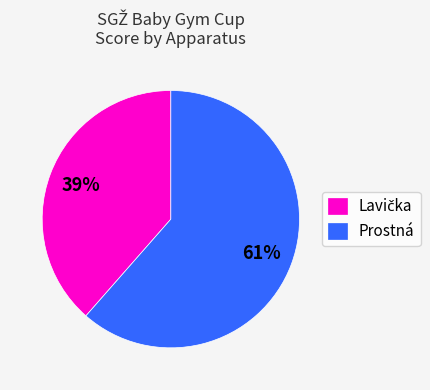

Is it true that Prostná is 75% of the pie?

False